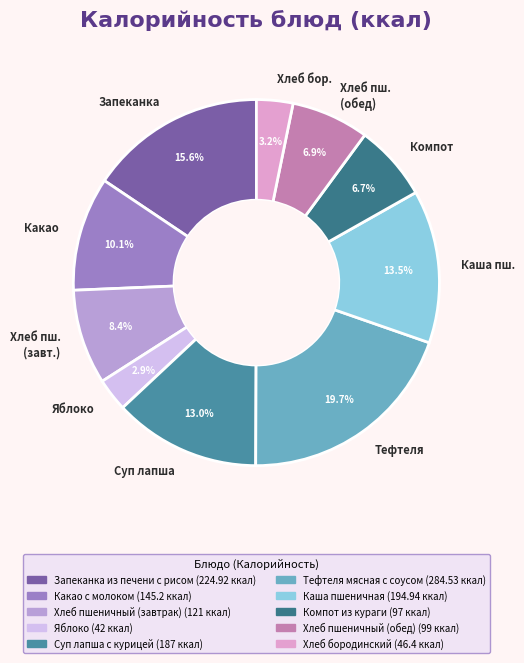

Which has a higher value, Хлеб пш. (завт.) or Хлеб пш. (обед)?

Хлеб пш. (завт.)